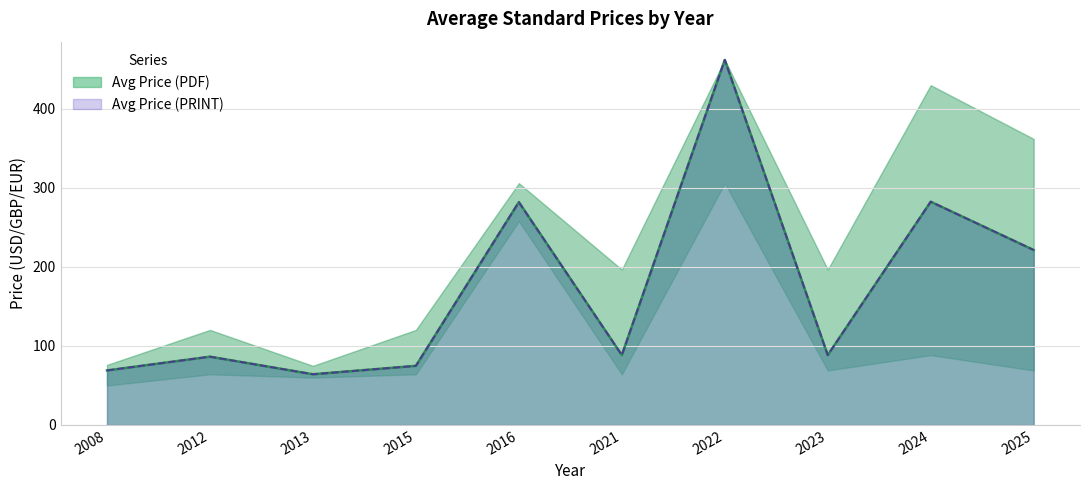

True or false: Avg Price (PDF) and Avg Price (PRINT) cross at least once.

False